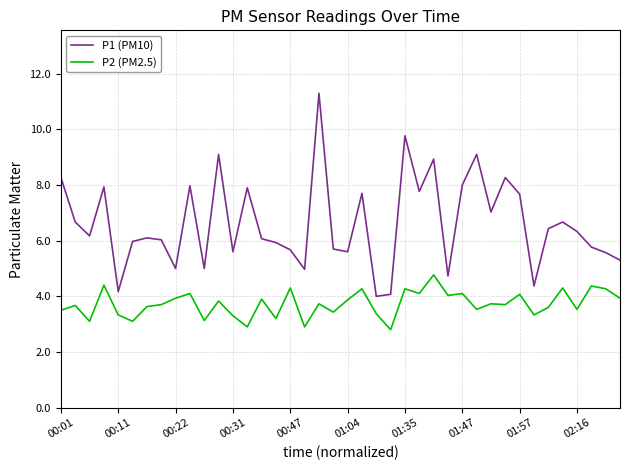

Which series has the widest spread of values?

P1 (PM10)